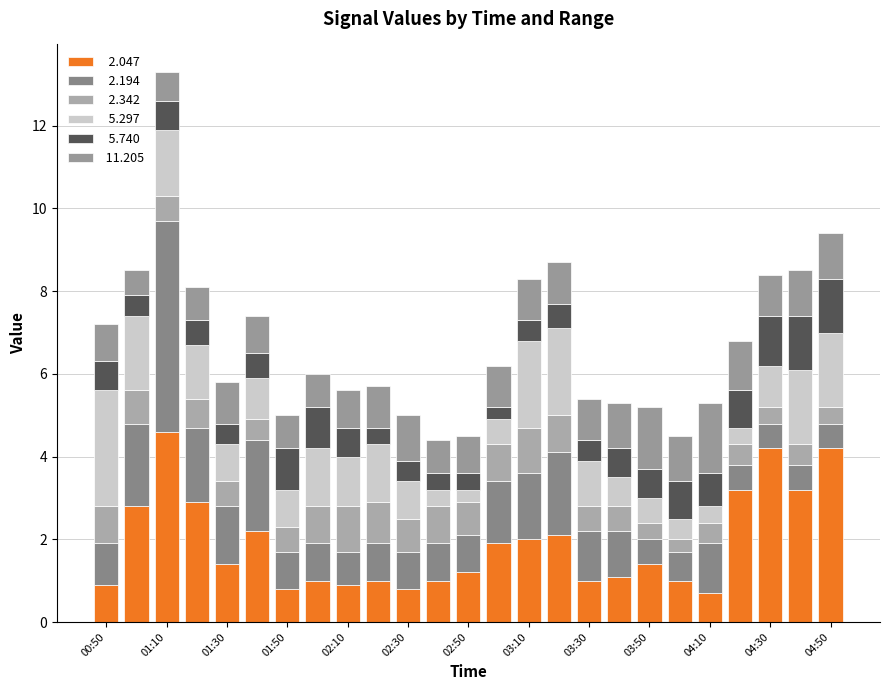

How many series are shown in this chart?

6